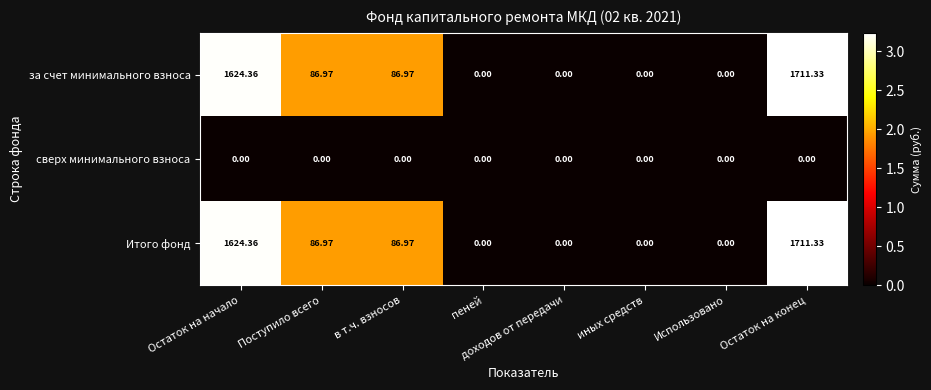

At which label does за счет минимального взноса first exceed 86?

Остаток на начало